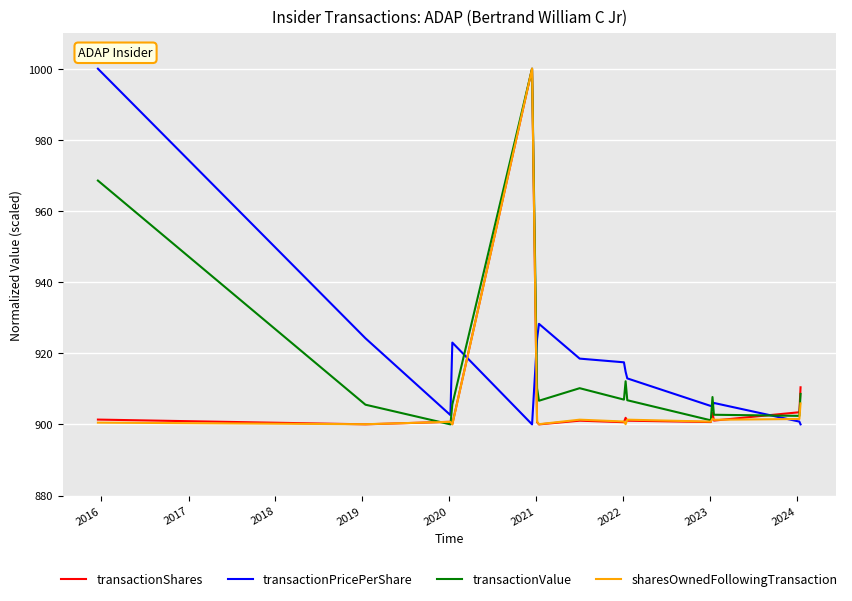

What is the highest value of the transactionShares series?

1000.0